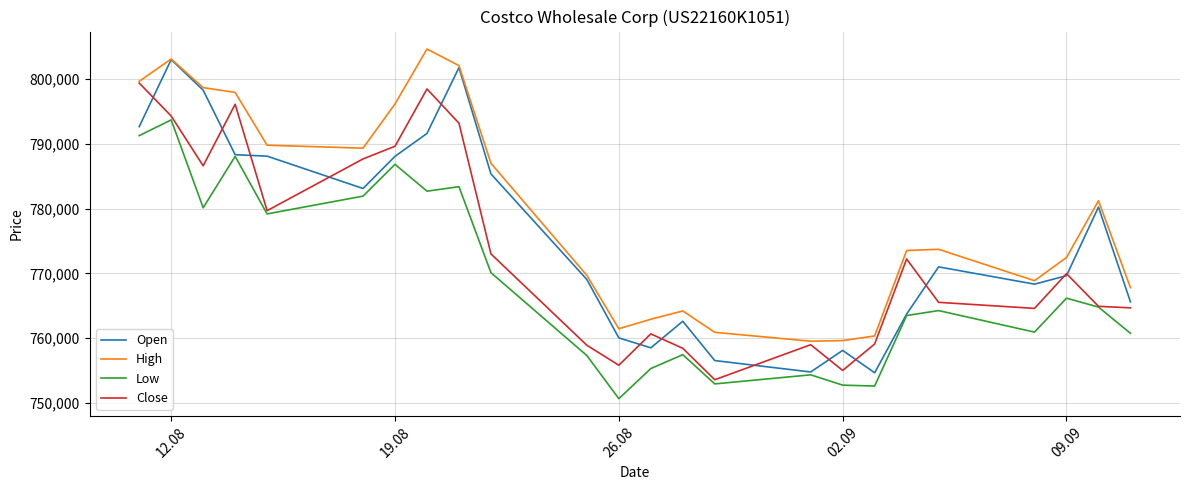

Which series has the largest total across all categories?

High